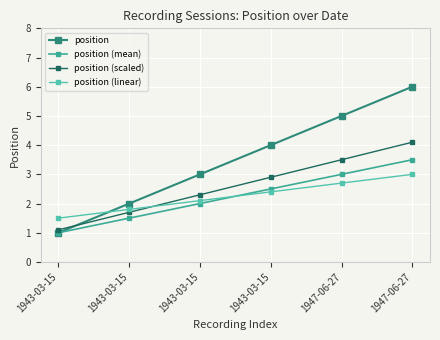

What is the maximum value shown in the chart?

6.0